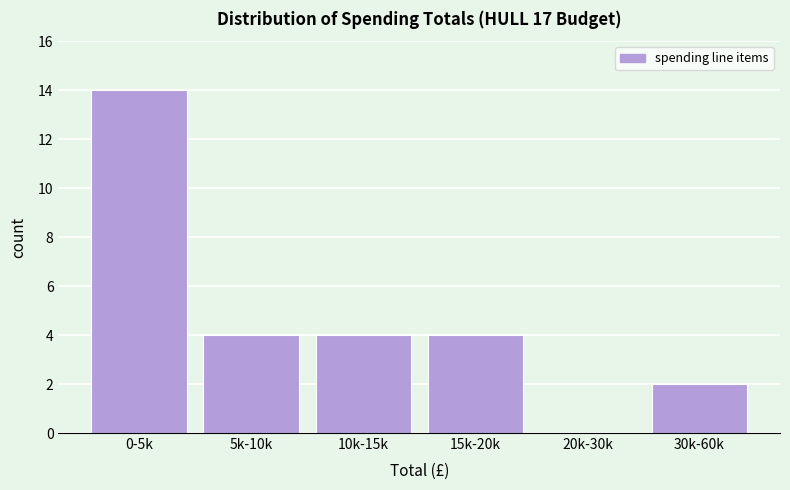

Reading right to left, extract all data points from this chart.

30k-60k=2	20k-30k=0	15k-20k=4	10k-15k=4	5k-10k=4	0-5k=14